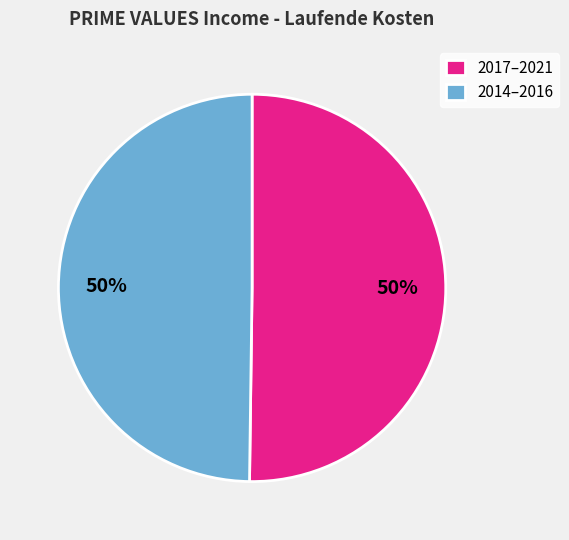

Is it true that 2014–2016 is 42% of the pie?

False